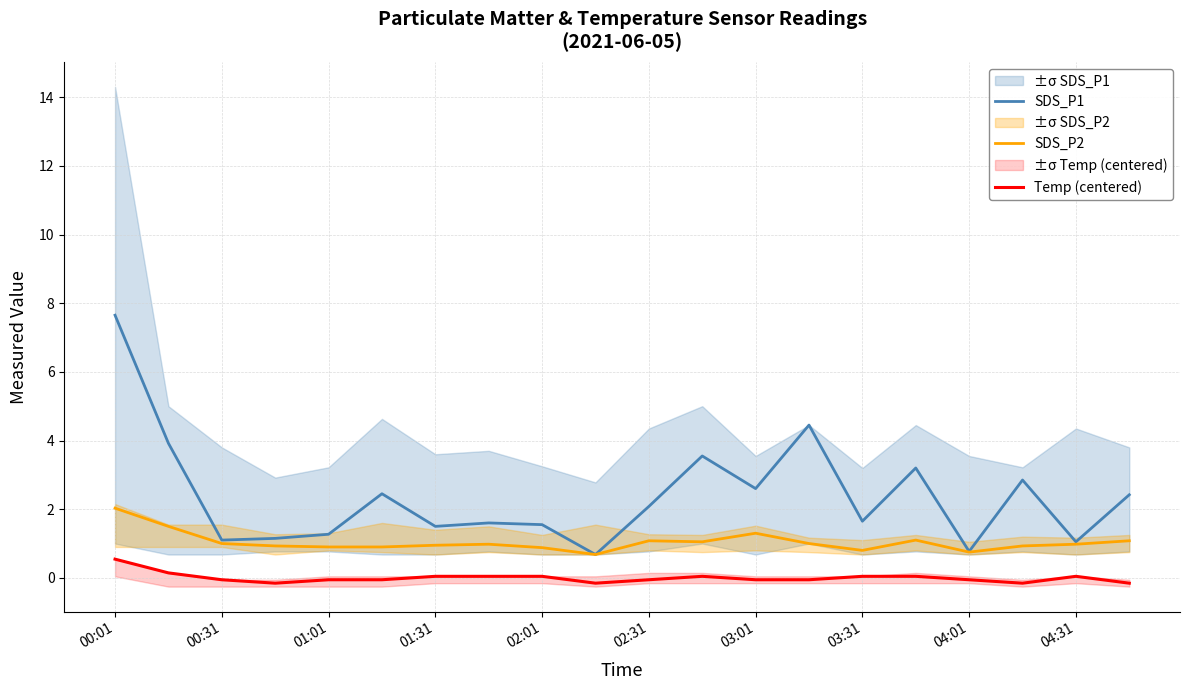

True or false: Temp (centered) has more than 2 points higher than both neighbors.

False